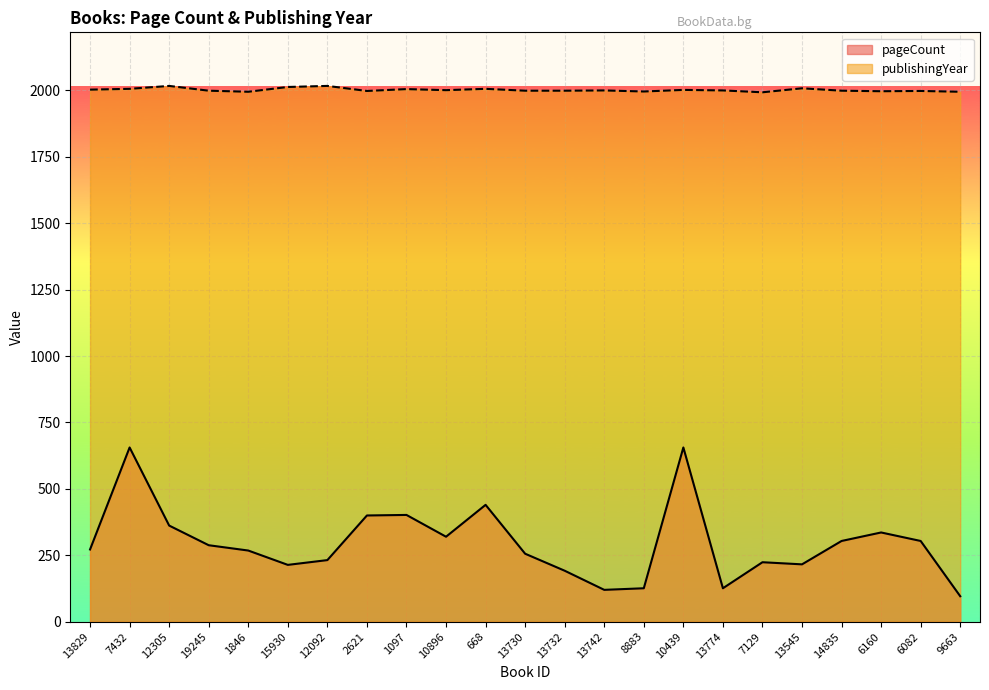

At how many categories does at least one series exceed 895?

23